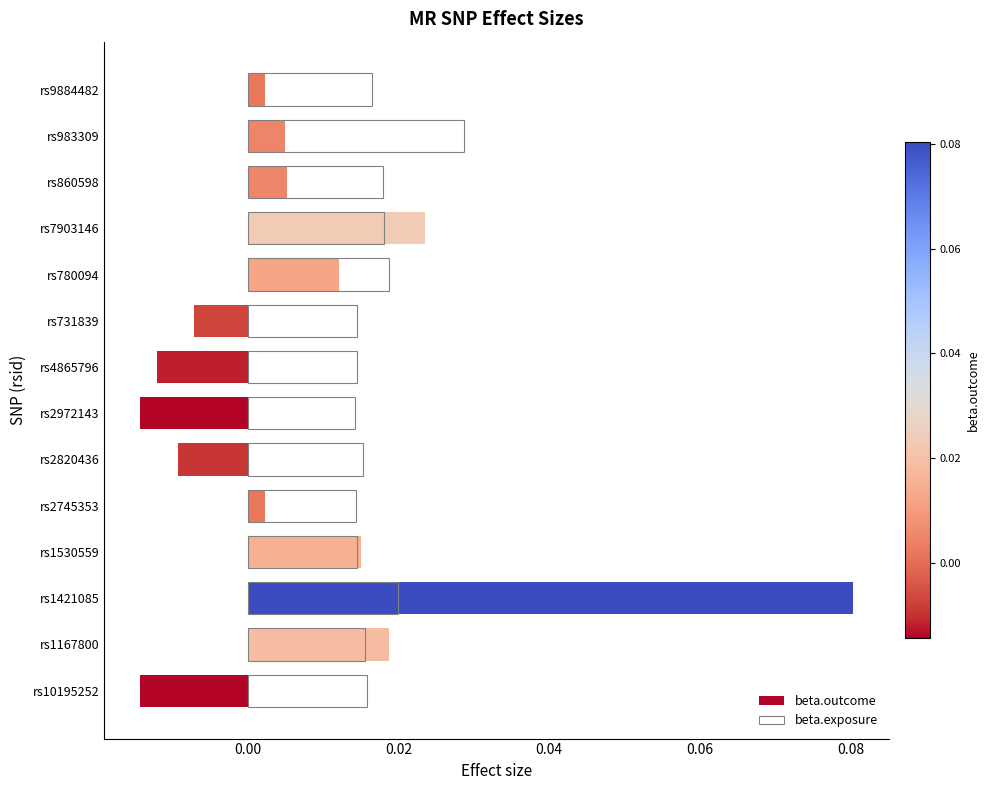

At how many categories does at least one series exceed 0?

14